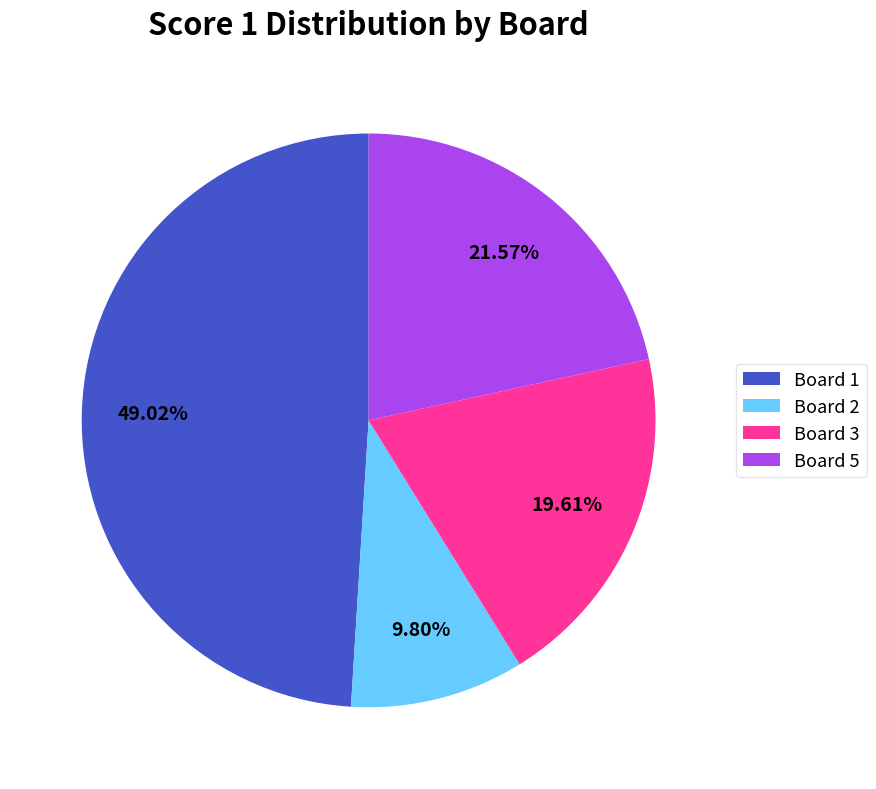

What is the ratio of the value at Board 3 to the value at Board 1?

0.4